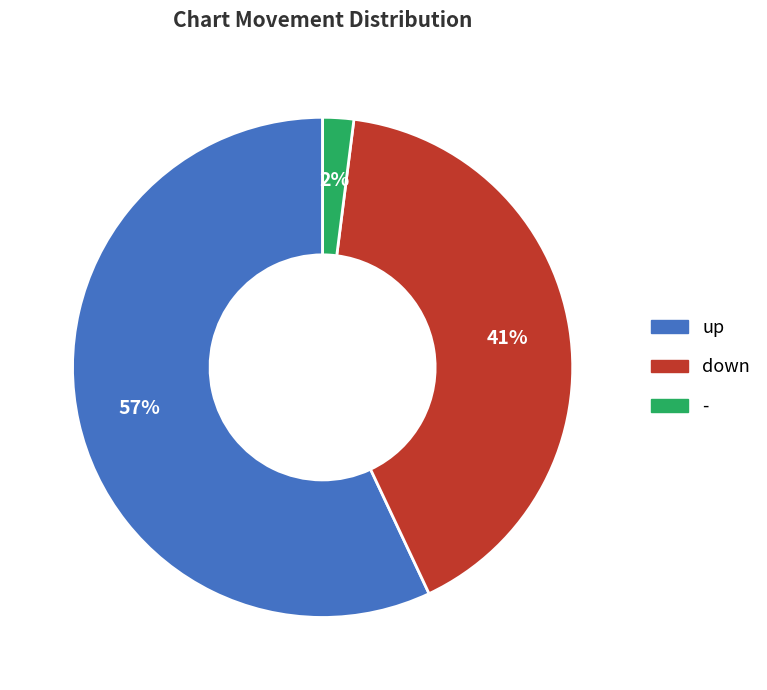

Rank the categories by value from lowest to highest.

-, down, up